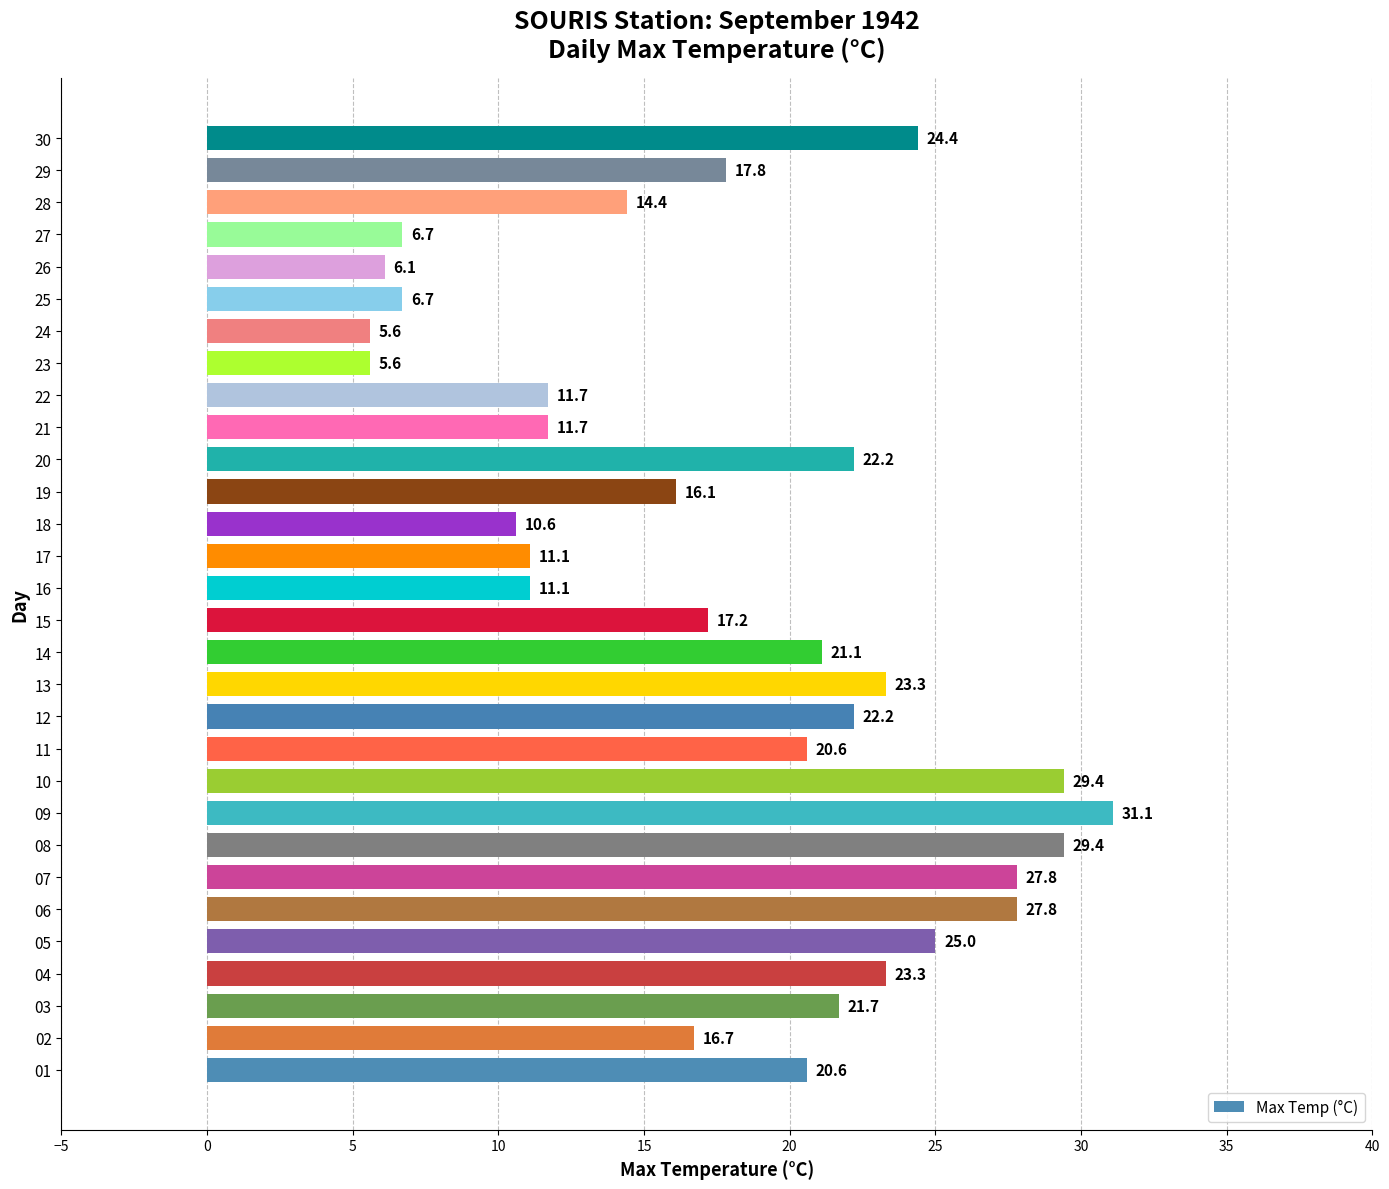

What is the maximum value shown in the chart?

31.1